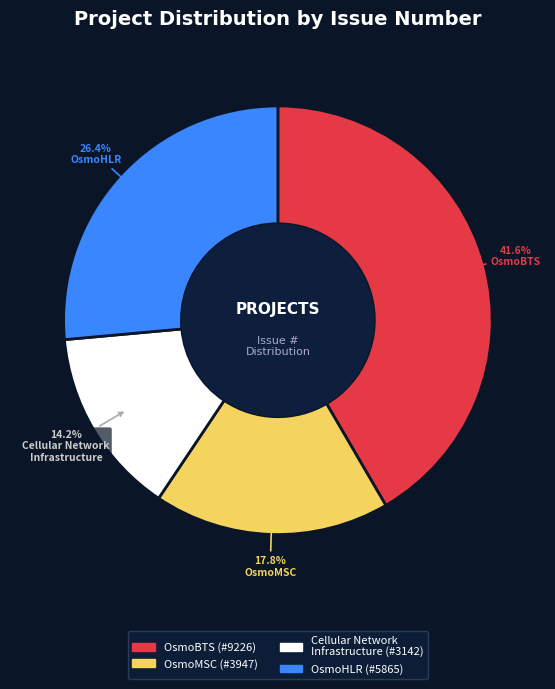

How many segments does this pie chart have?

4